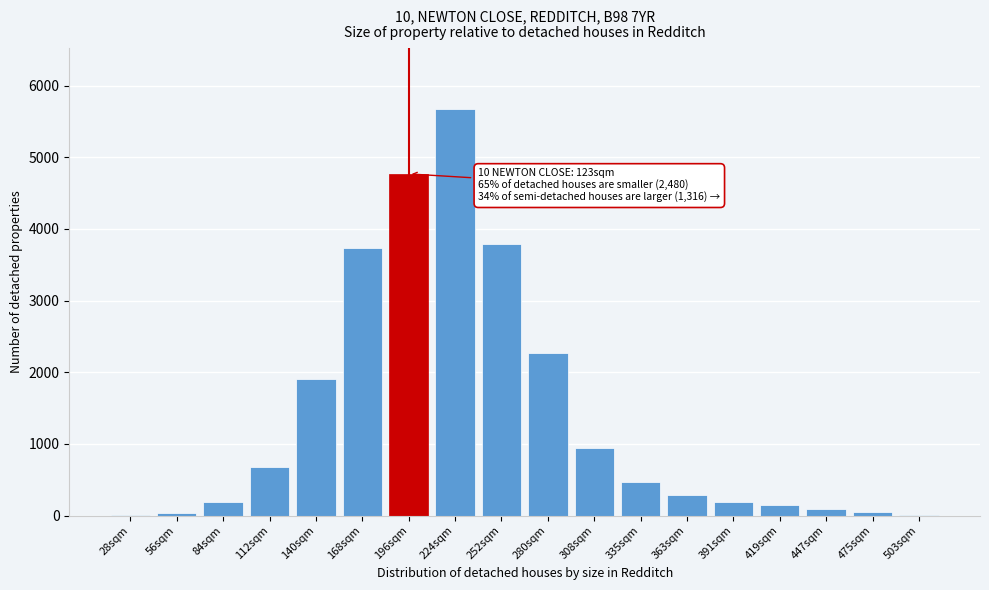

What is the sum of all values?

25229